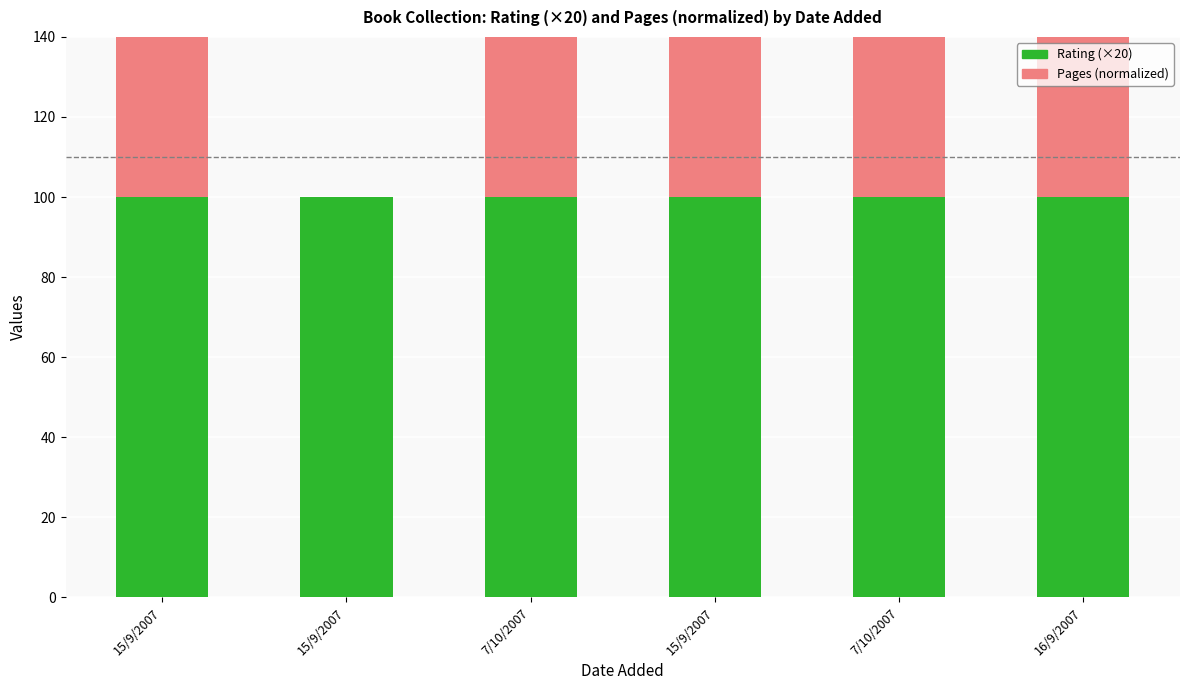

How many bars are there in total?

12